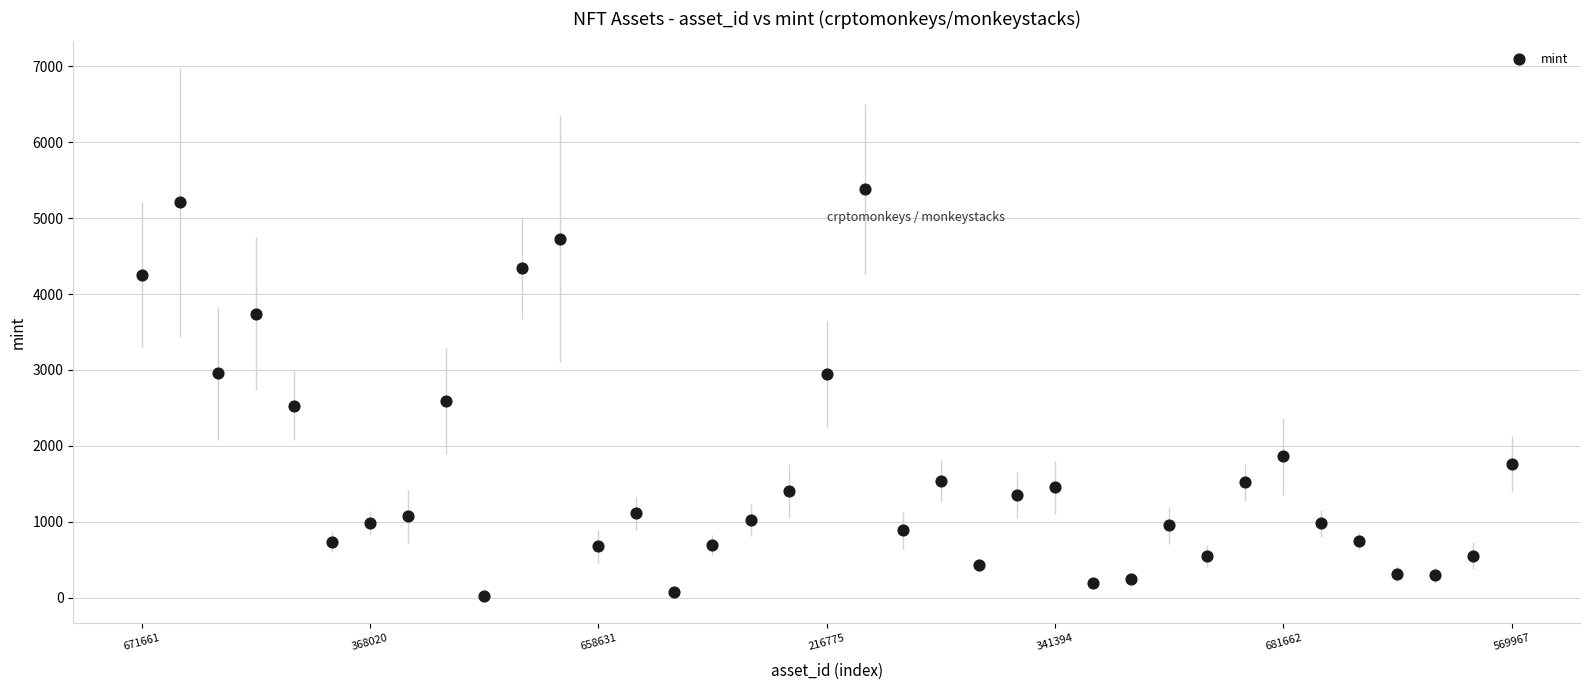

What is the range of Y values (max minus min)?

5363